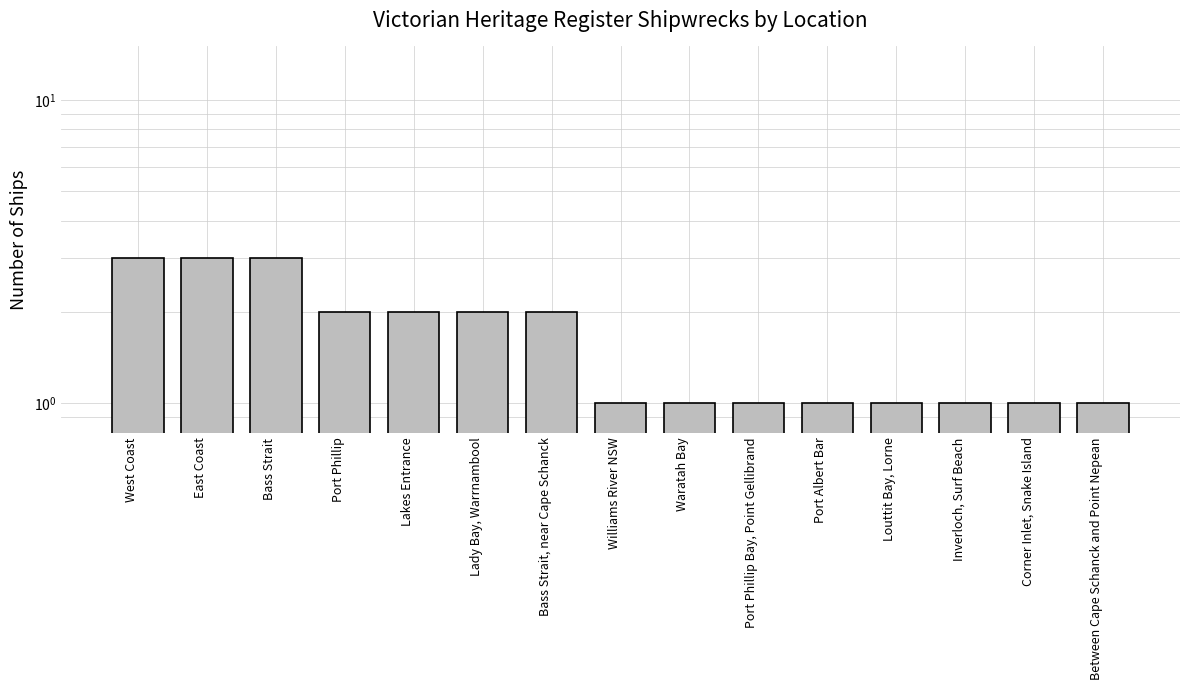

Count the number of values greater than 1.

7